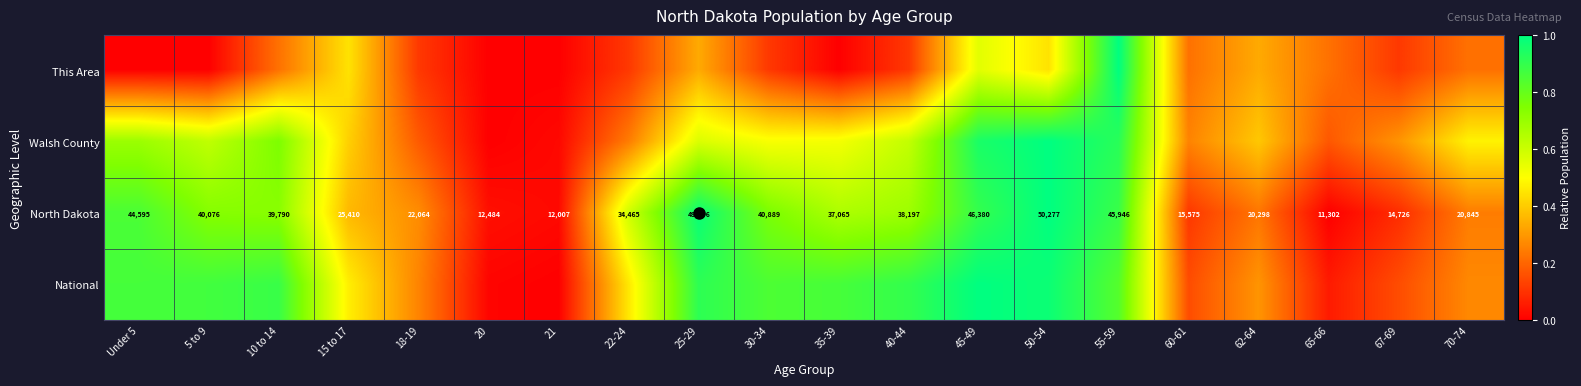

Rank the series at 21 from lowest to highest value.

This Area, National, Walsh County, North Dakota